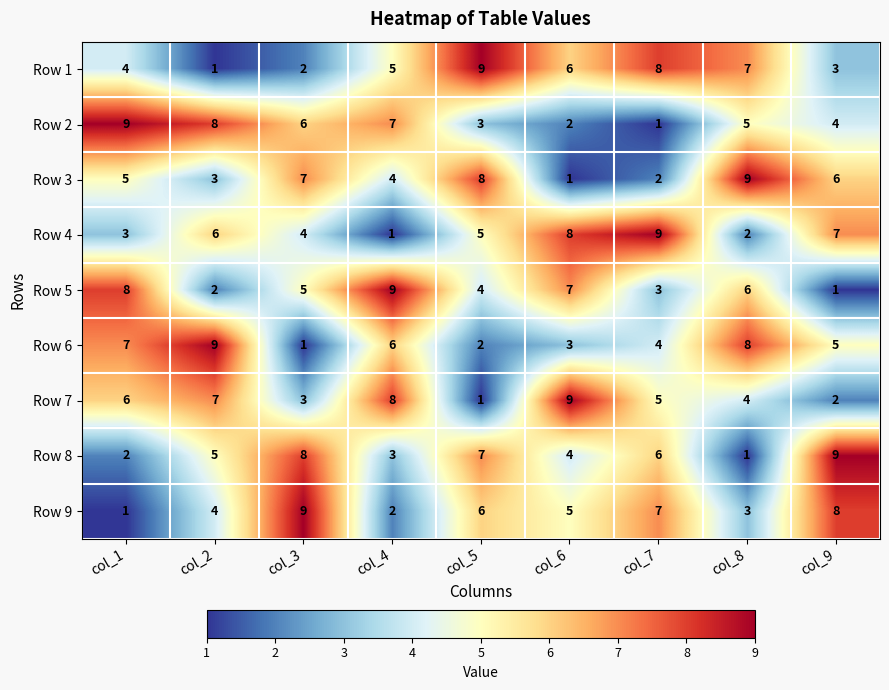

At how many categories does at least one series exceed 7?

9